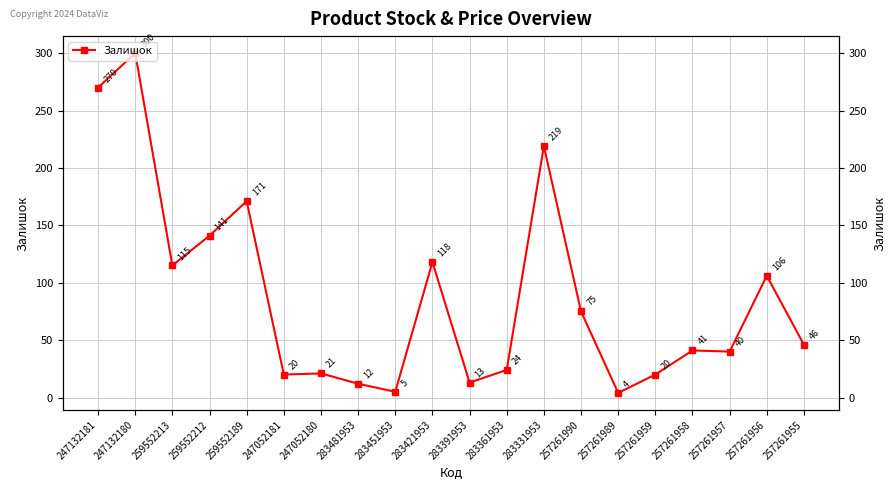

Between 257261990 and 259552189, which is larger?

259552189